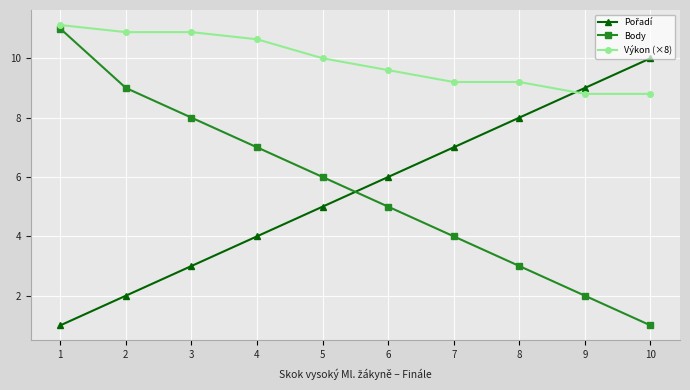

What is the value of the Výkon (×8) point at the 5th from the left?

10.0